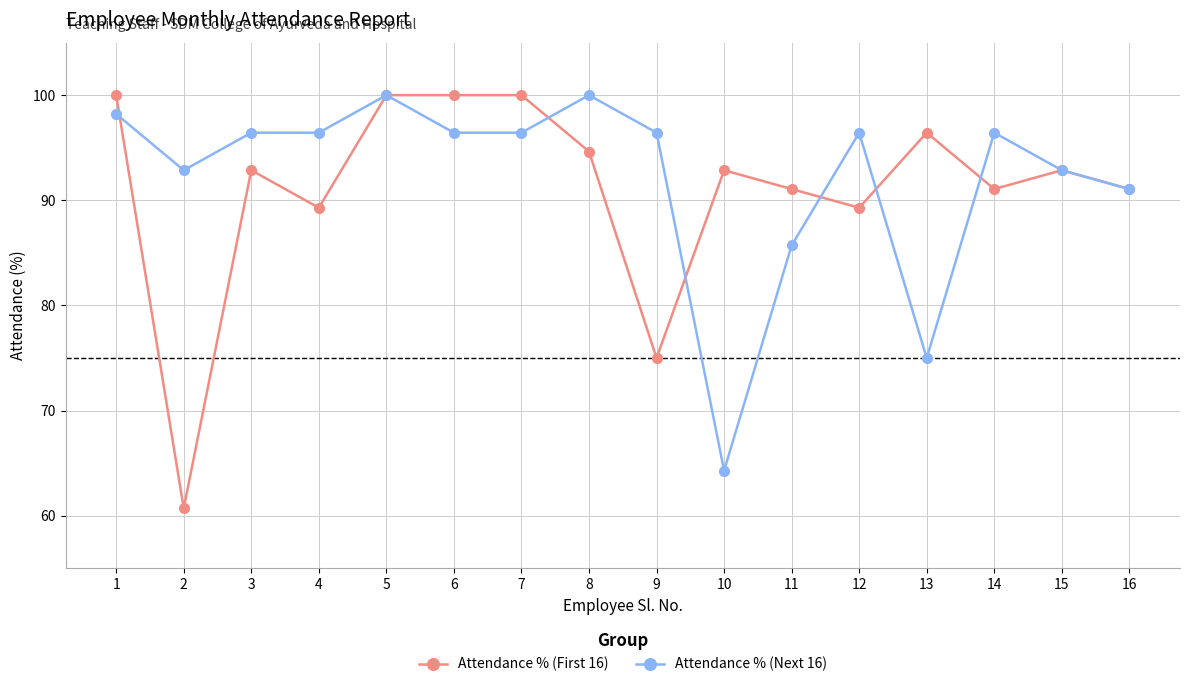

The value of Attendance % (First 16) at 12 is 28.7. True or false?

False